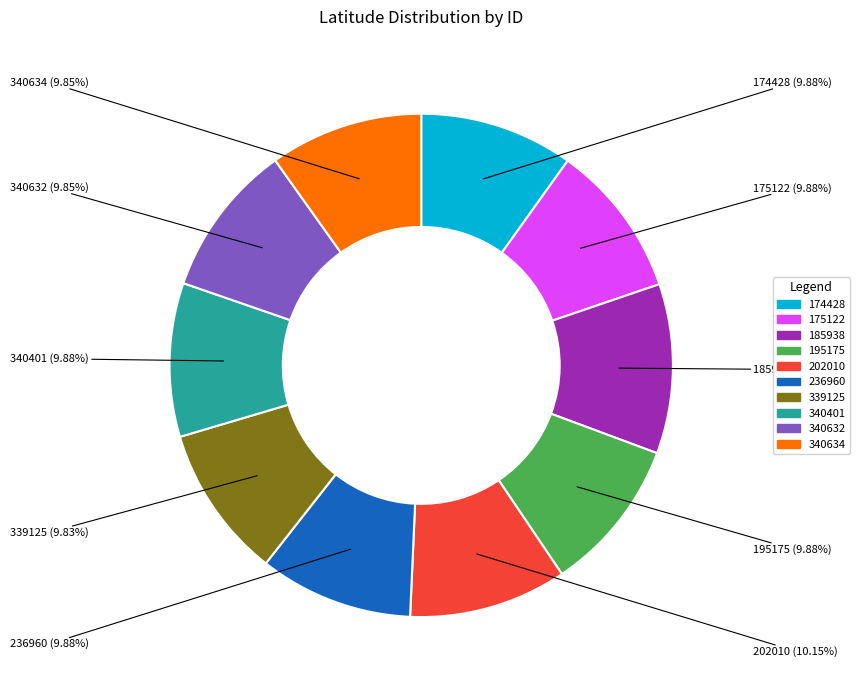

Is it true that 340401 is 10% of the pie?

True